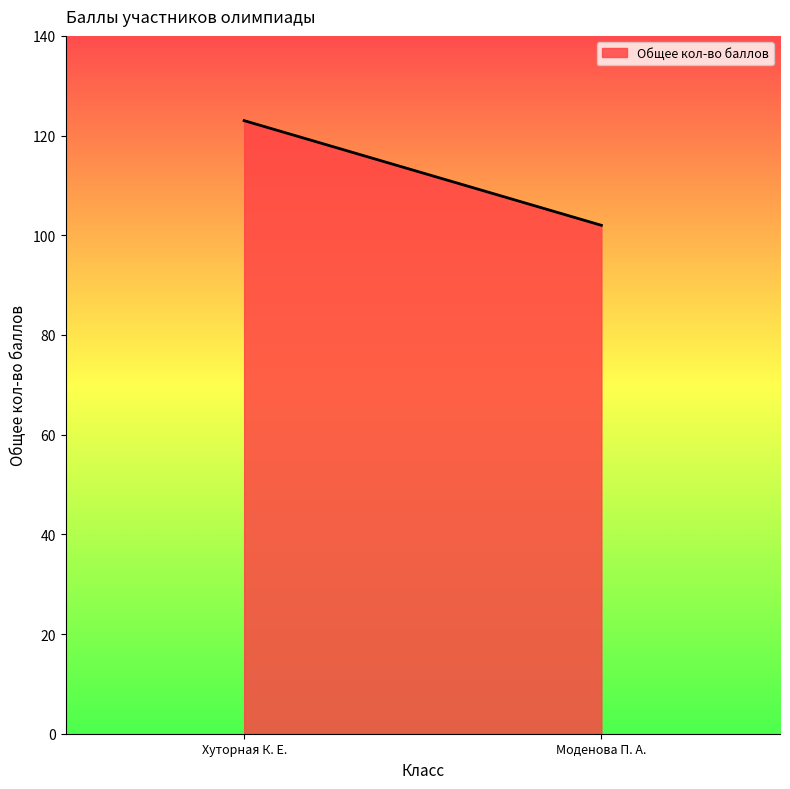

True or false: the data shows 146 at 7.

False